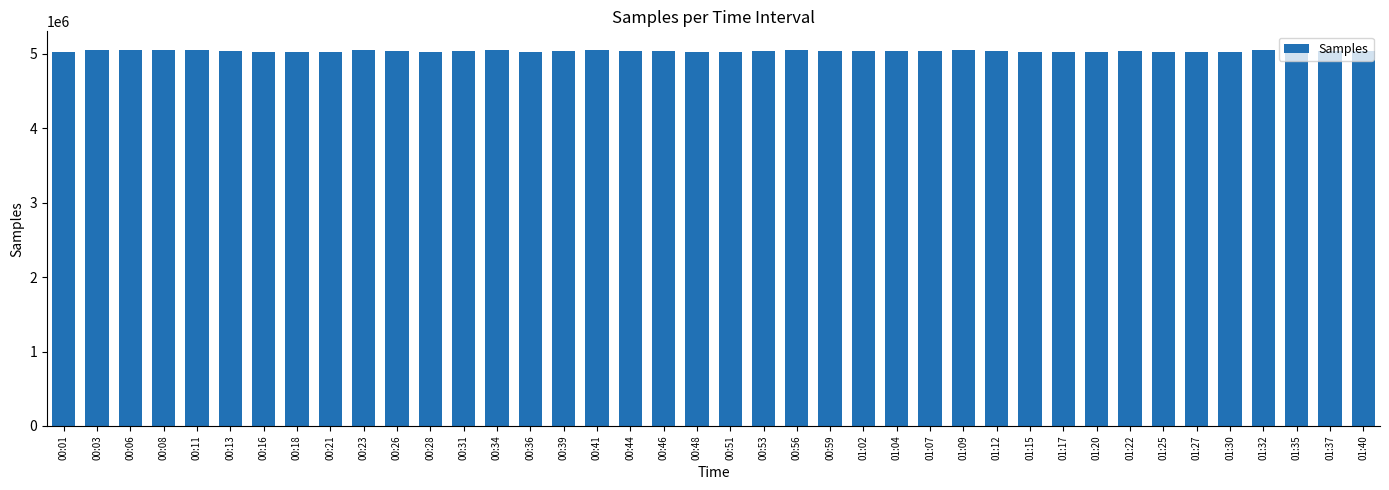

Are the bars horizontal?

No